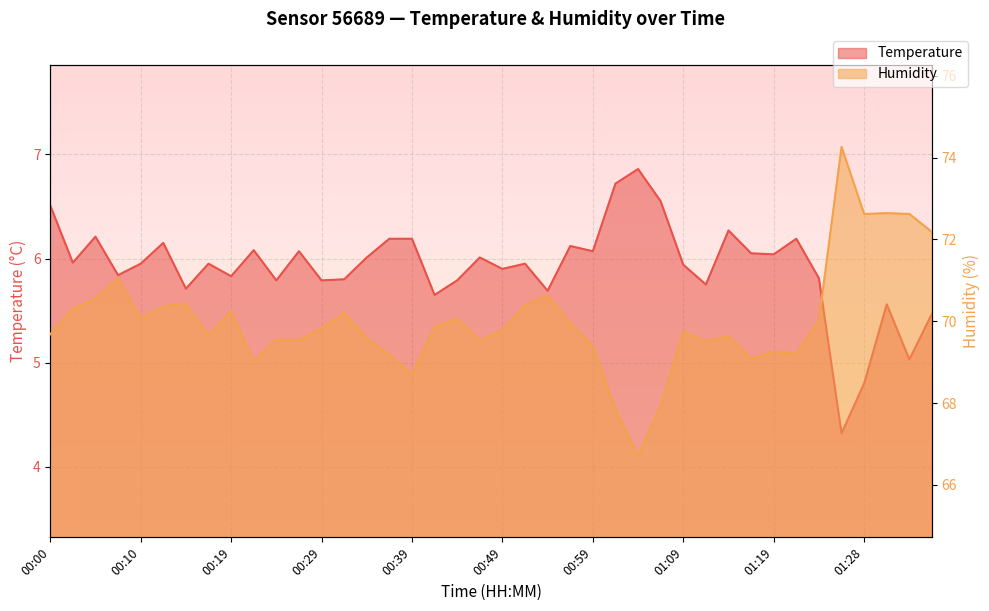

Where is the first local maximum for temperature?

00:05